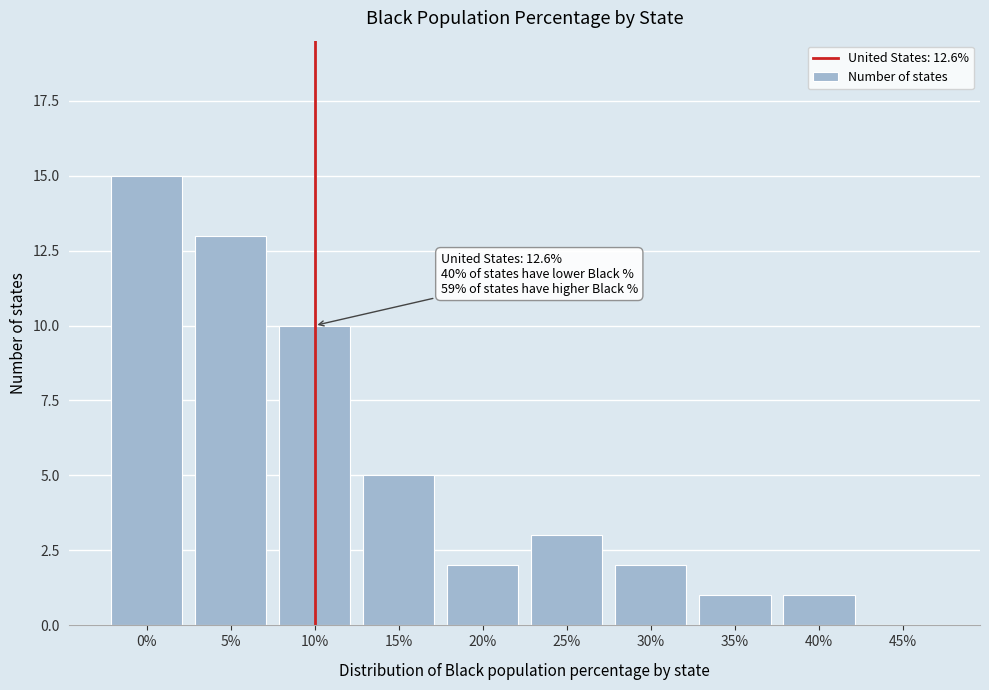

Reading left to right, extract all data points from this chart.

0%=15	5%=13	10%=10	15%=5	20%=2	25%=3	30%=2	35%=1	40%=1	45%=0